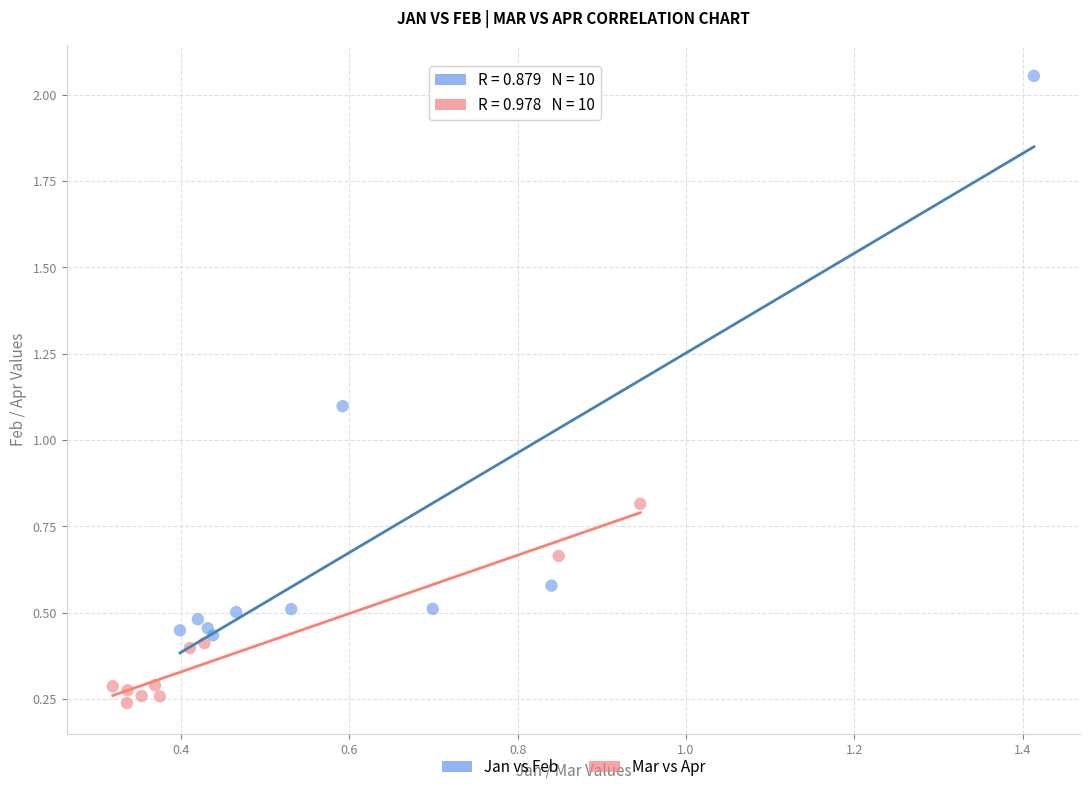

Which series reaches the maximum Y coordinate?

Jan vs Feb